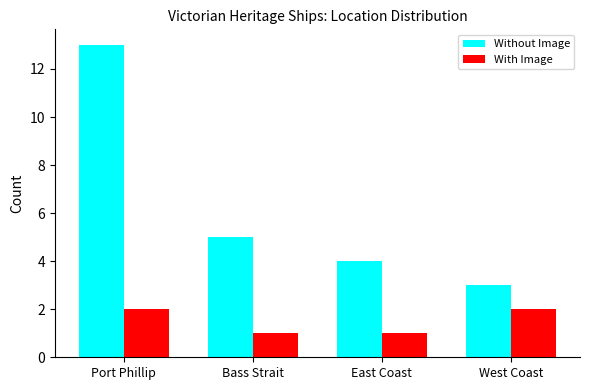

What is the total value across all series at Port Phillip?

15